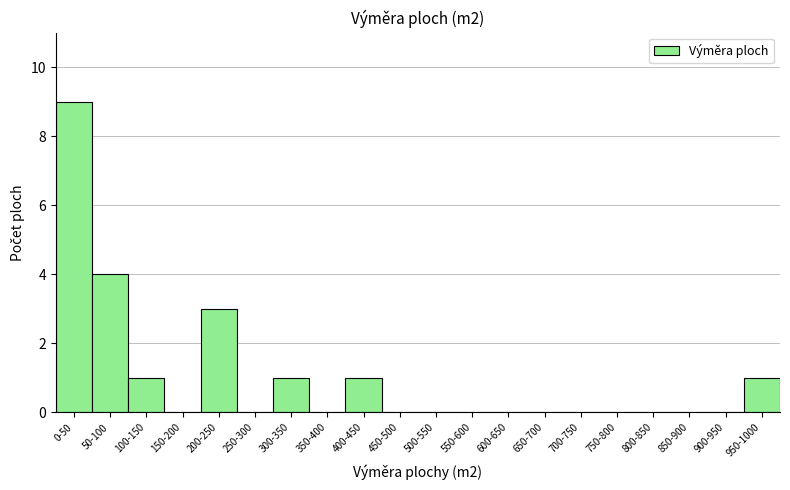

Reading left to right, extract all data points from this chart.

0-50=9	50-100=4	100-150=1	150-200=0	200-250=3	250-300=0	300-350=1	350-400=0	400-450=1	450-500=0	500-550=0	550-600=0	600-650=0	650-700=0	700-750=0	750-800=0	800-850=0	850-900=0	900-950=0	950-1000=1